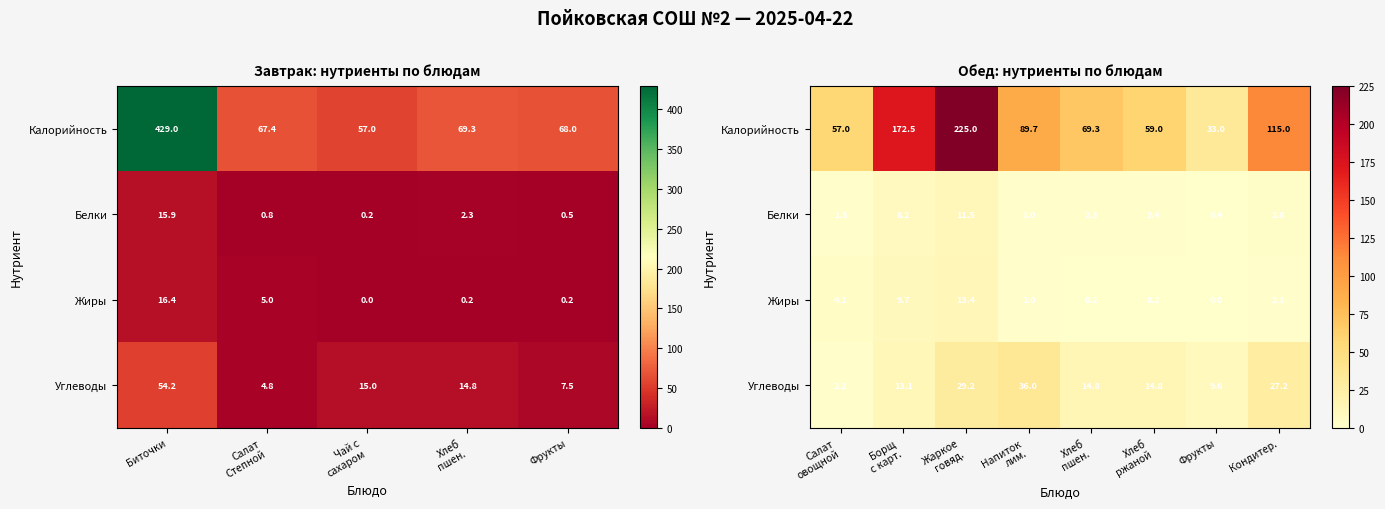

At which label does Калорийность reach its minimum?

Фрукты